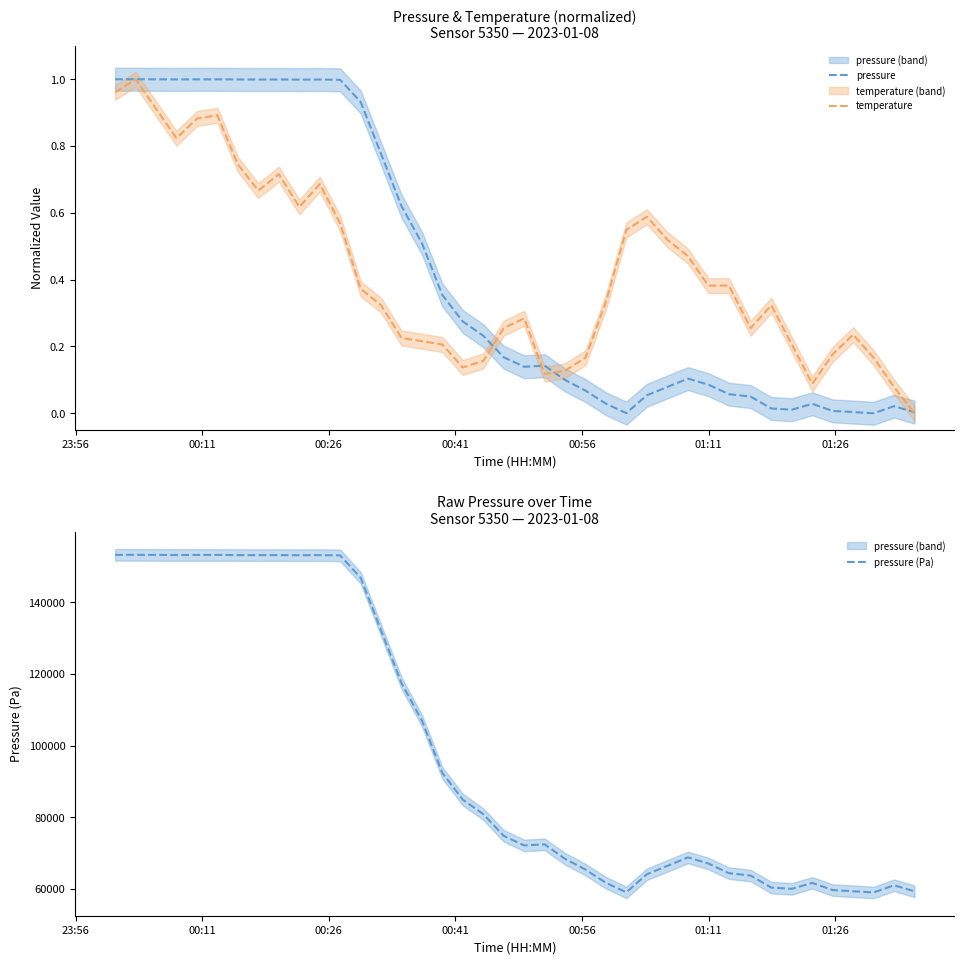

What is the average value of the pressure series?

0.4